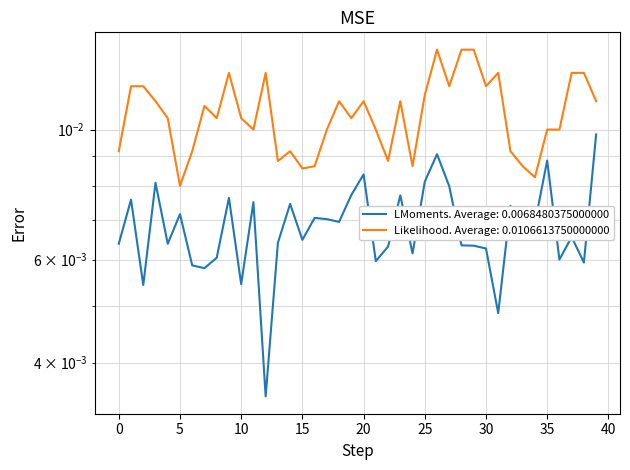

True or false: mean and sem cross at least once.

False